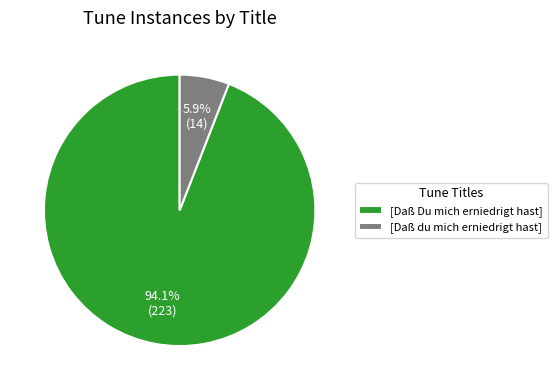

To the nearest percent, what is the combined percentage of [Daß du mich erniedrigt hast] and [Daß Du mich erniedrigt hast]?

100%